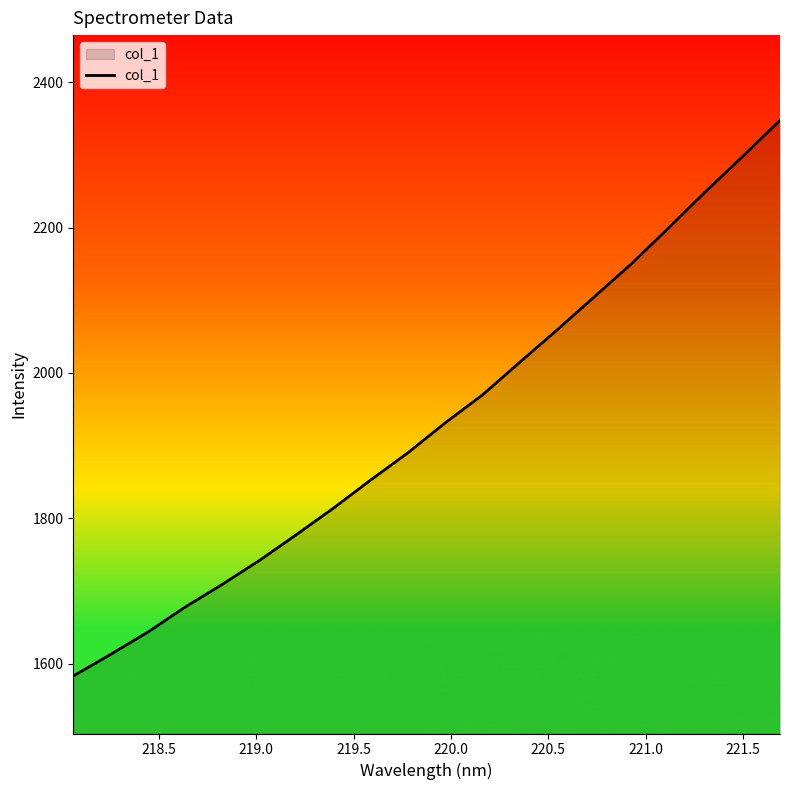

Reading right to left, list all the values displayed in this chart.

2347.7	2298.3	2249.8	2199.5	2150.1	2104.6	2059.1	2014.7	1969.9	1931.5	1890.3	1852.9	1814.2	1777.6	1741.8	1708.8	1677.4	1643.1	1612.4	1582.8